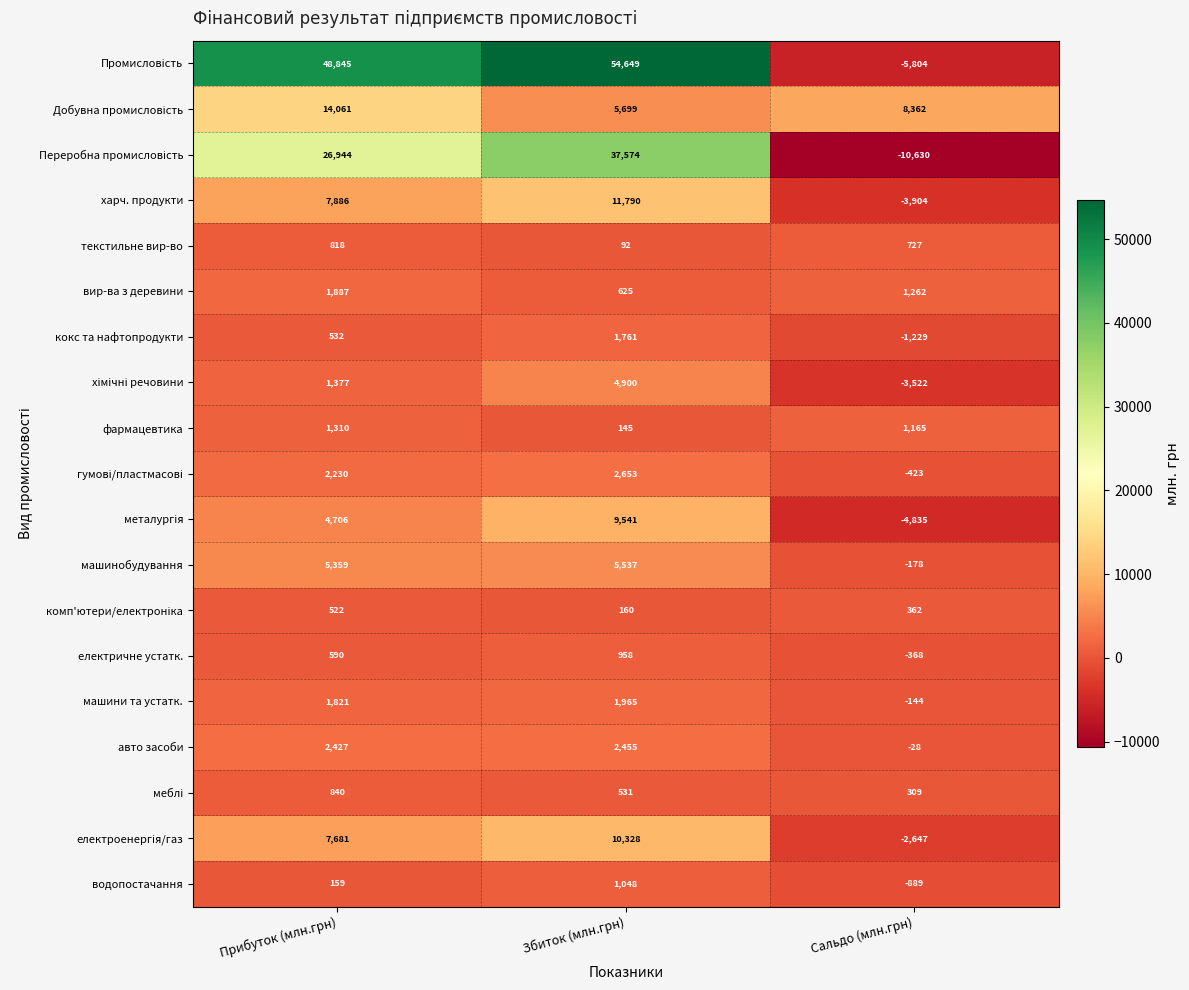

Rank the categories by машини та устатк. value from highest to lowest.

Збиток (млн.грн), Прибуток (млн.грн), Сальдо (млн.грн)